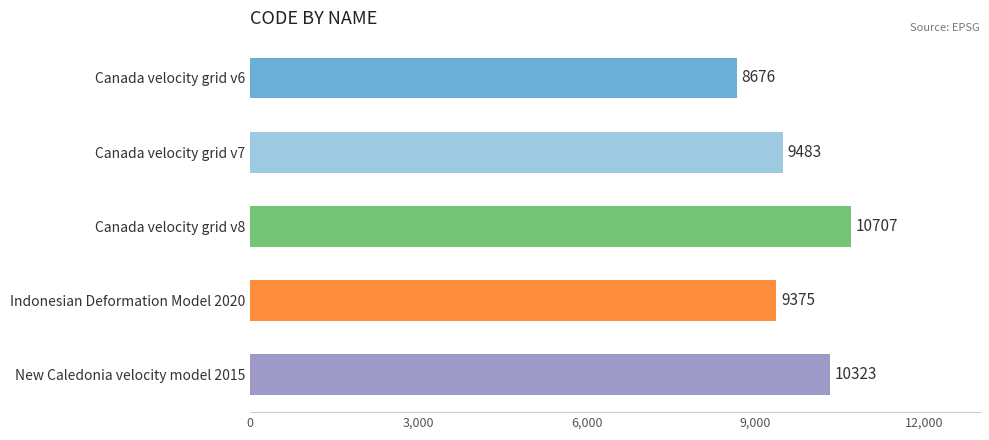

Where is the data nearest to the value 9691?

Canada velocity grid v7